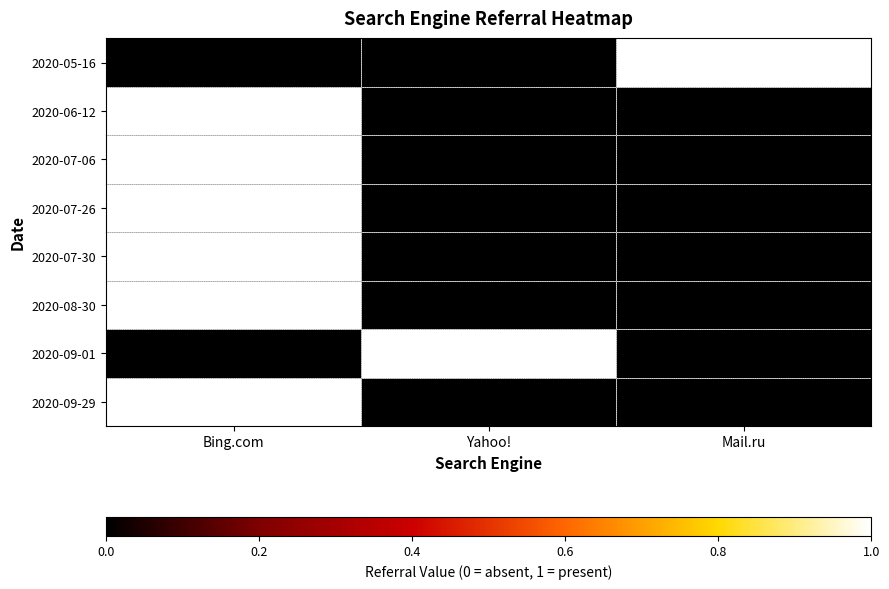

How many series are shown in this chart?

8